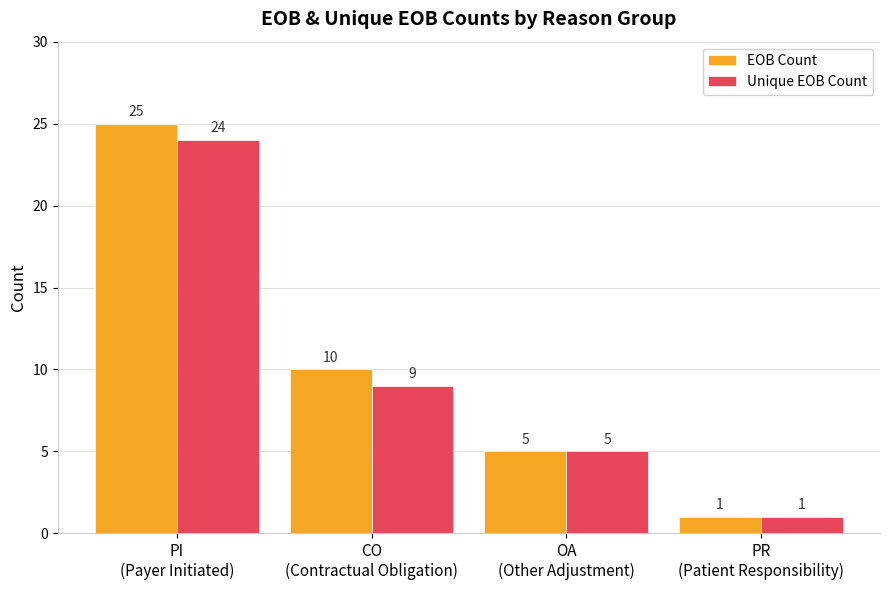

What is the label of the 1st bar from the right?

PR
(Patient Responsibility)